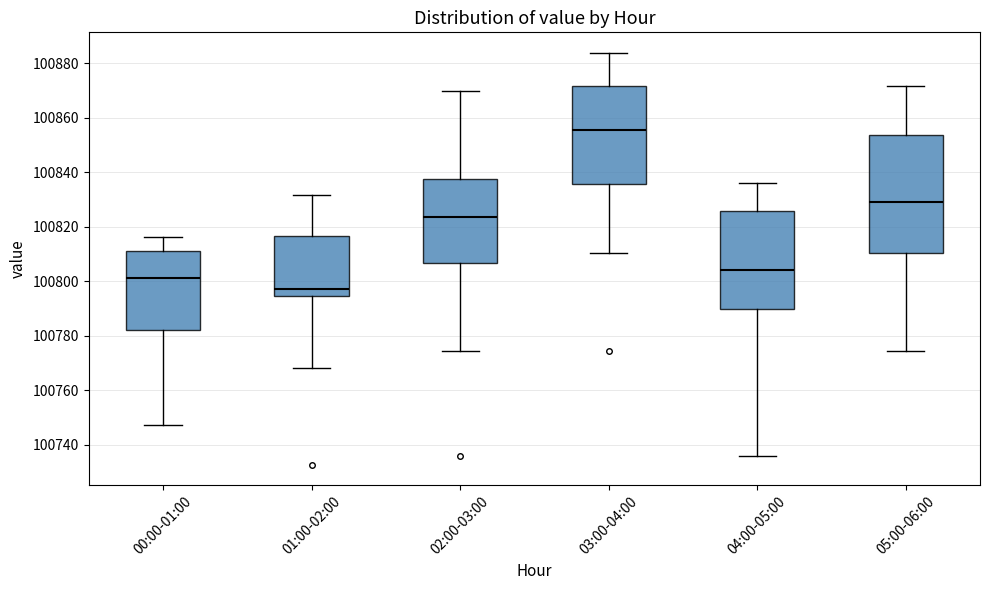

Reading left to right, transcribe this box plot: for each box, give where its median line is, the range the box spans, and where its two whiskers end, as read against the y-axis. The values are not printed on the chart, so give them approximately, as read against the axis.

00:00-01:00: median 100802, box 100782 to 100812, whiskers 100748 to 100816
01:00-02:00: median 100798, box 100794 to 100816, whiskers 100768 to 100832
02:00-03:00: median 100824, box 100806 to 100838, whiskers 100774 to 100870
03:00-04:00: median 100856, box 100836 to 100872, whiskers 100810 to 100884
04:00-05:00: median 100804, box 100790 to 100826, whiskers 100736 to 100836
05:00-06:00: median 100830, box 100810 to 100854, whiskers 100774 to 100872